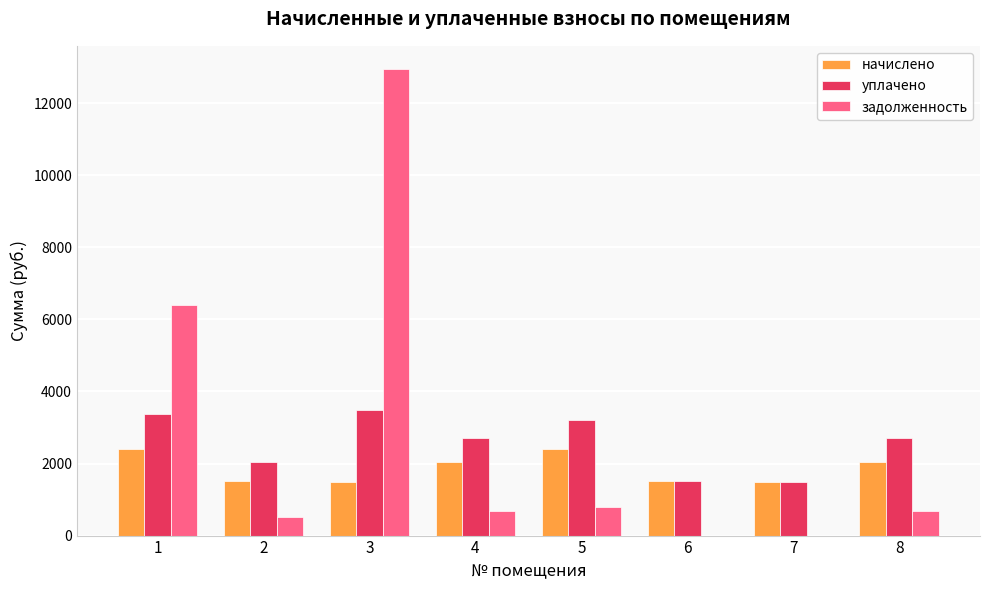

How many groups of bars are there?

8